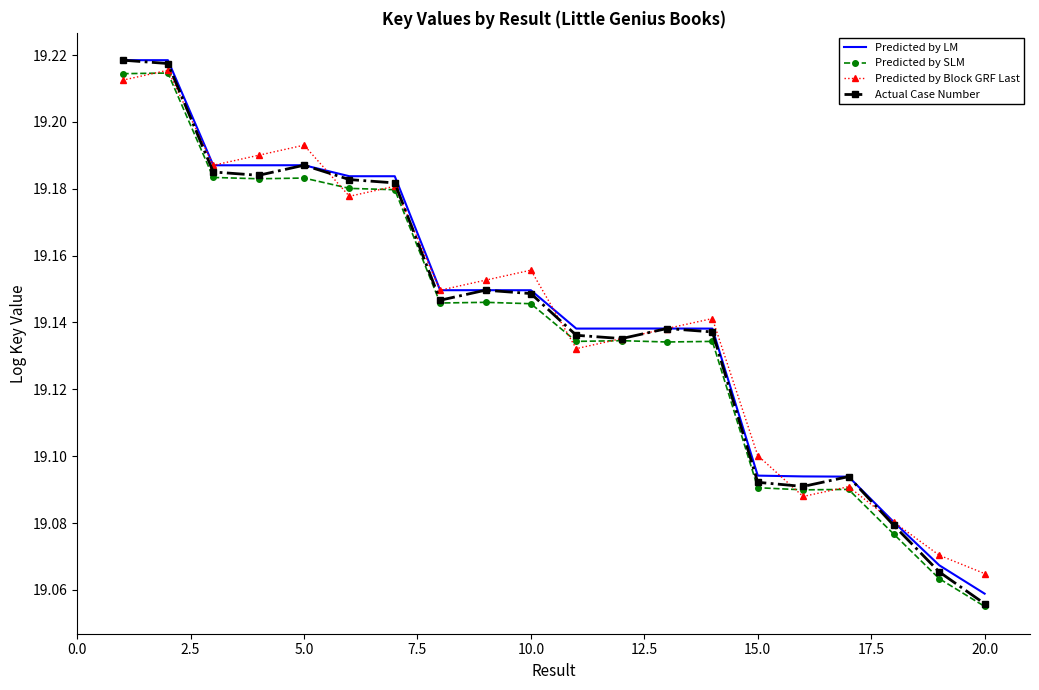

True or false: Predicted by LM and Predicted by SLM intersect in this chart.

False